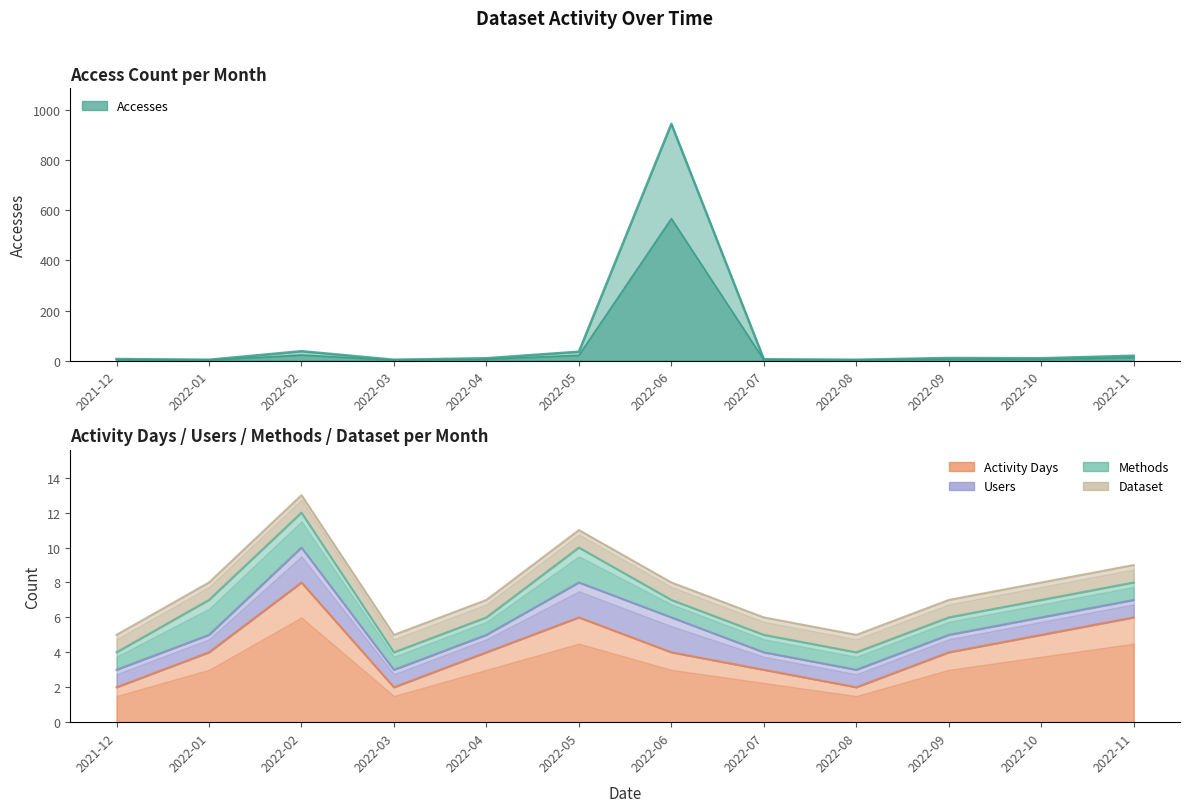

Which series has the largest range (max minus min)?

Accesses